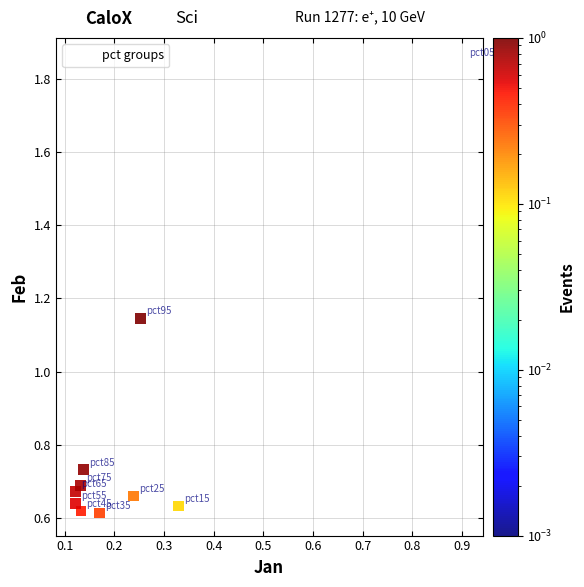

What is the average X value?

0.3